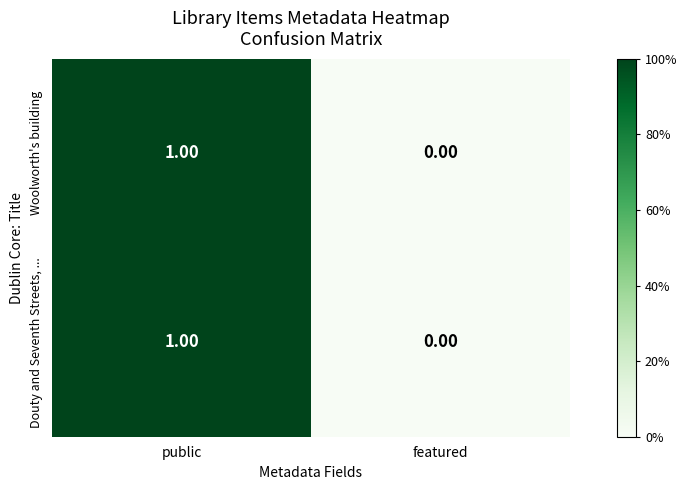

Is the value of Douty and Seventh Streets, ... at public greater than the value of Woolworth's building at featured?

Yes